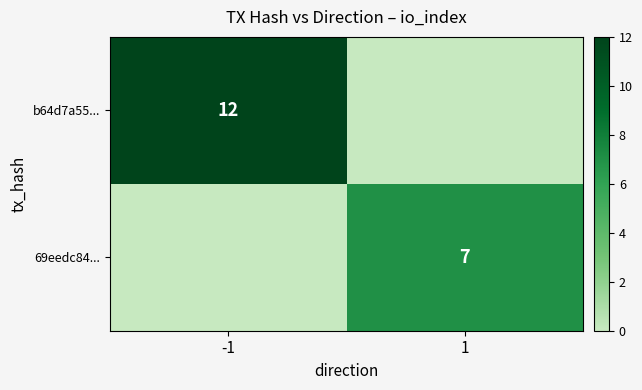

The value of 69eedc84... at 1 is 3. True or false?

False